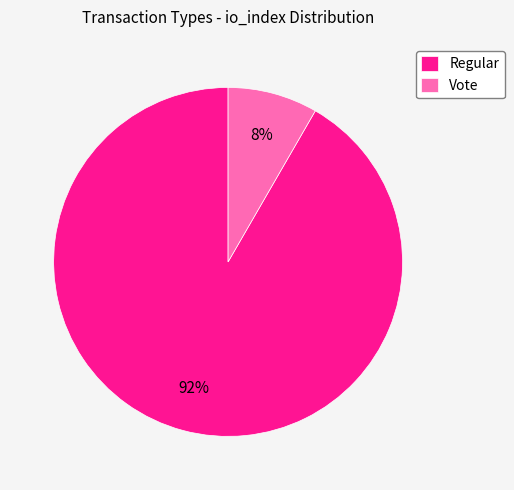

Combined, do Regular and Vote account for over 50%?

Yes